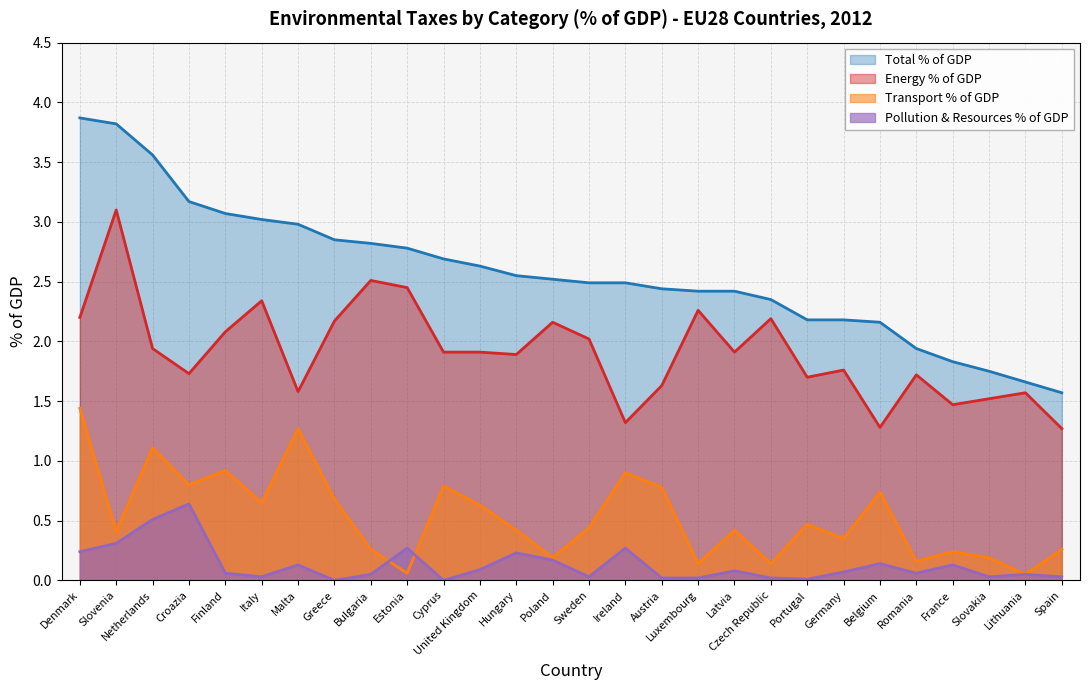

At which category is the sum across all series the highest?

Denmark